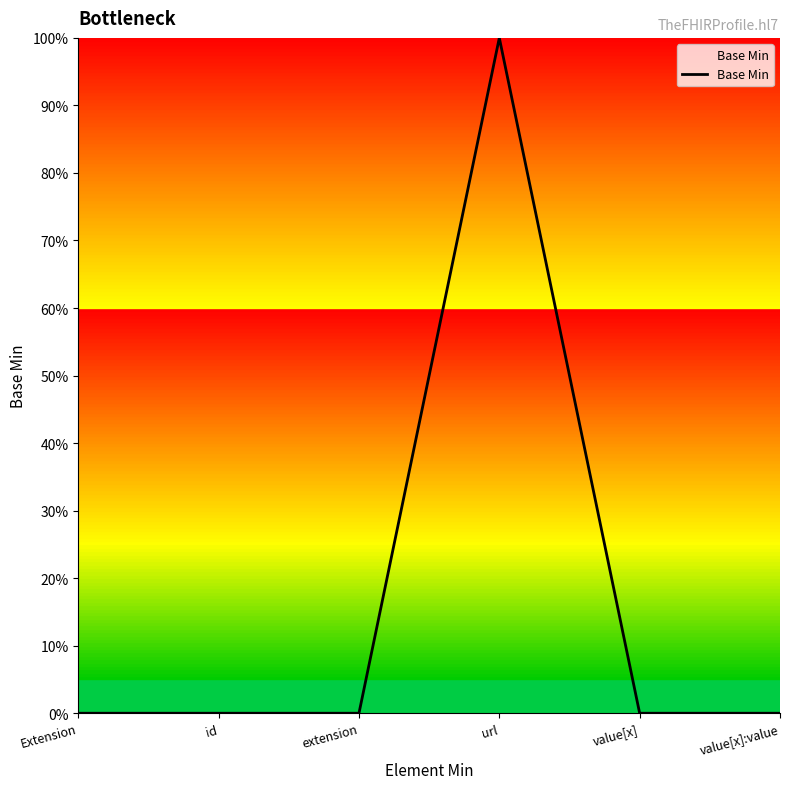

The chart shows a value of 48 at extension. True or false?

False